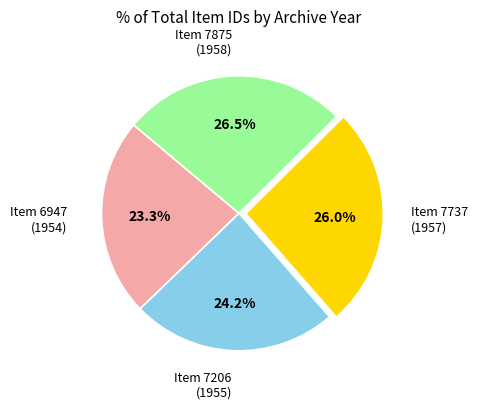

Is there any slice that represents more than half of the pie?

No